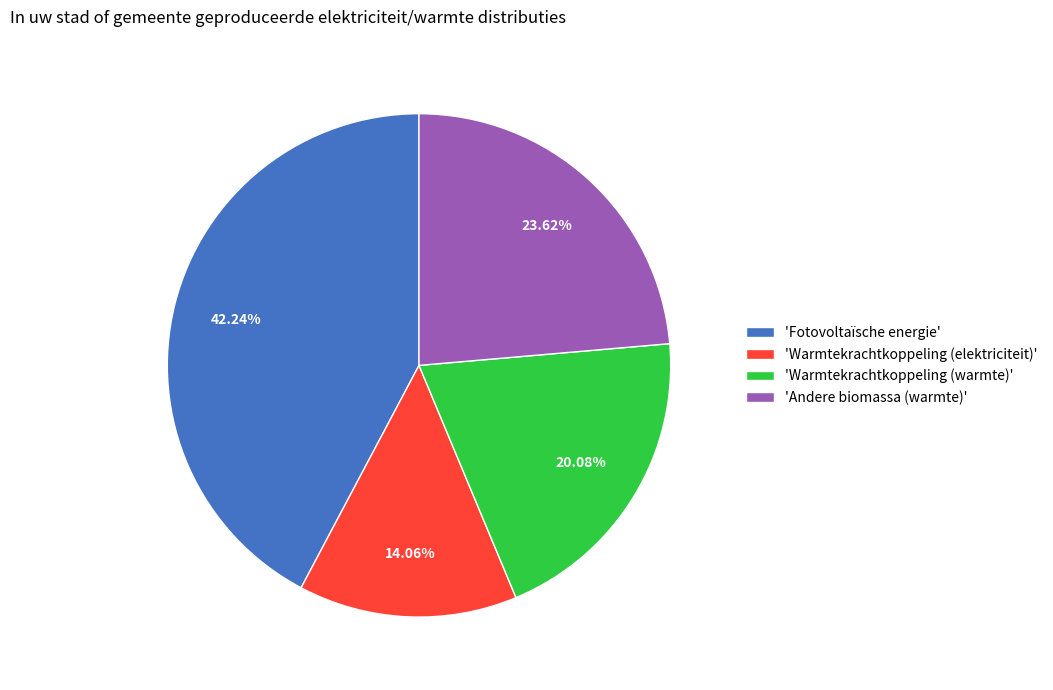

To the nearest percent, what is the average slice percentage?

25%